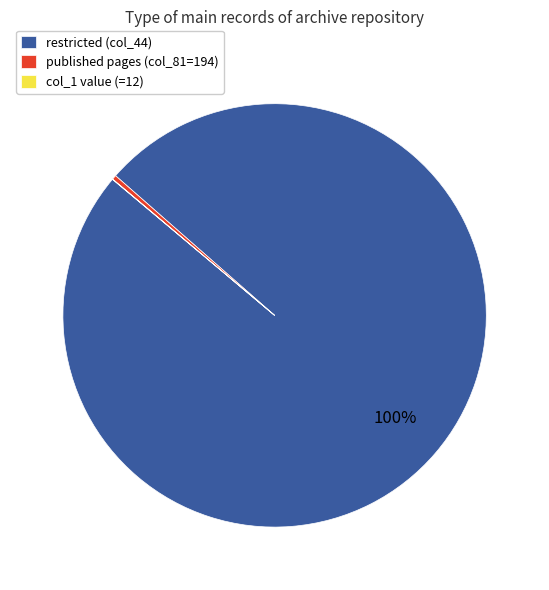

To the nearest percent, what is the difference between the largest and smallest slice percentages?

100%